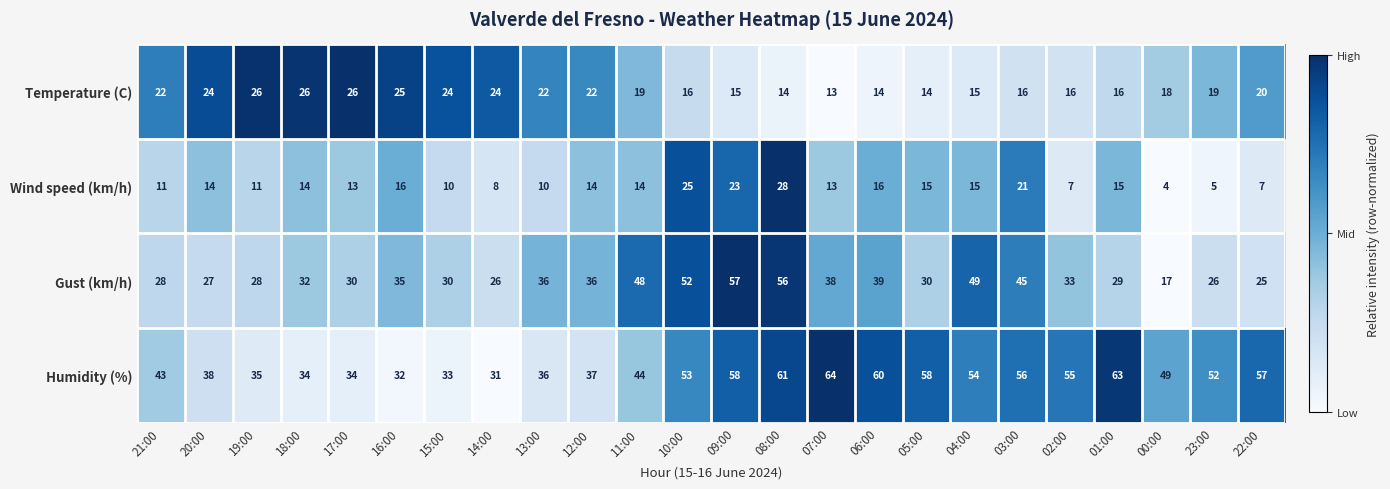

Between 20:00 and 11:00, which series saw the biggest shift?

Gust (km/h)